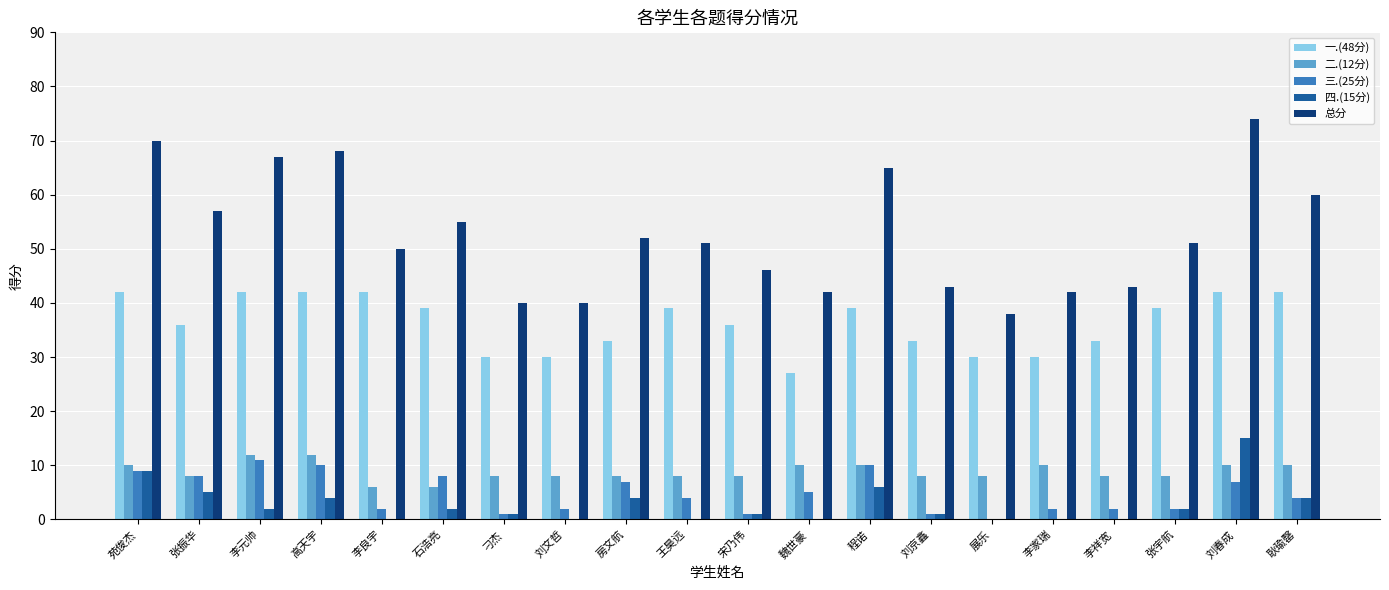

What is the maximum value for 三.(25分)?

11